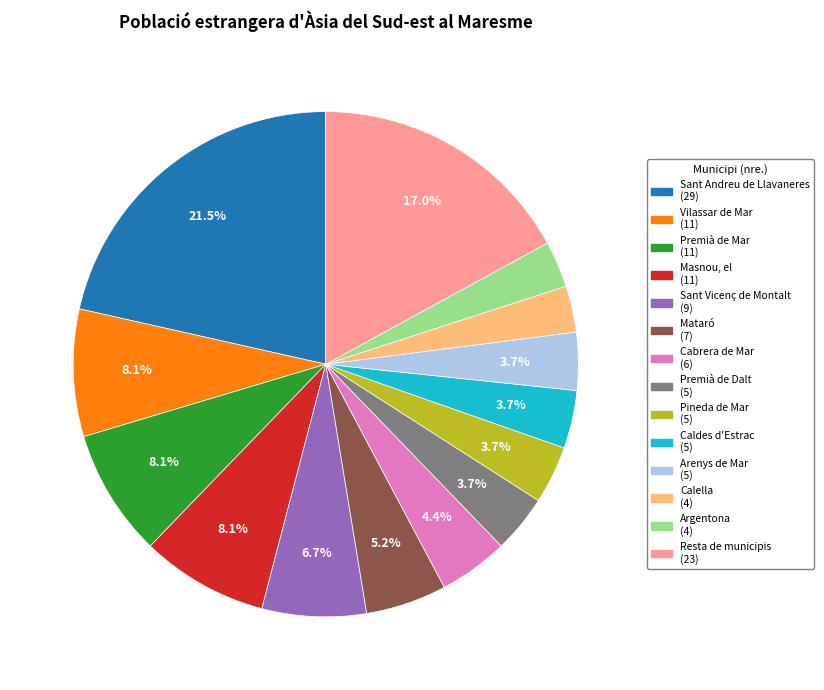

How many segments does this pie chart have?

14